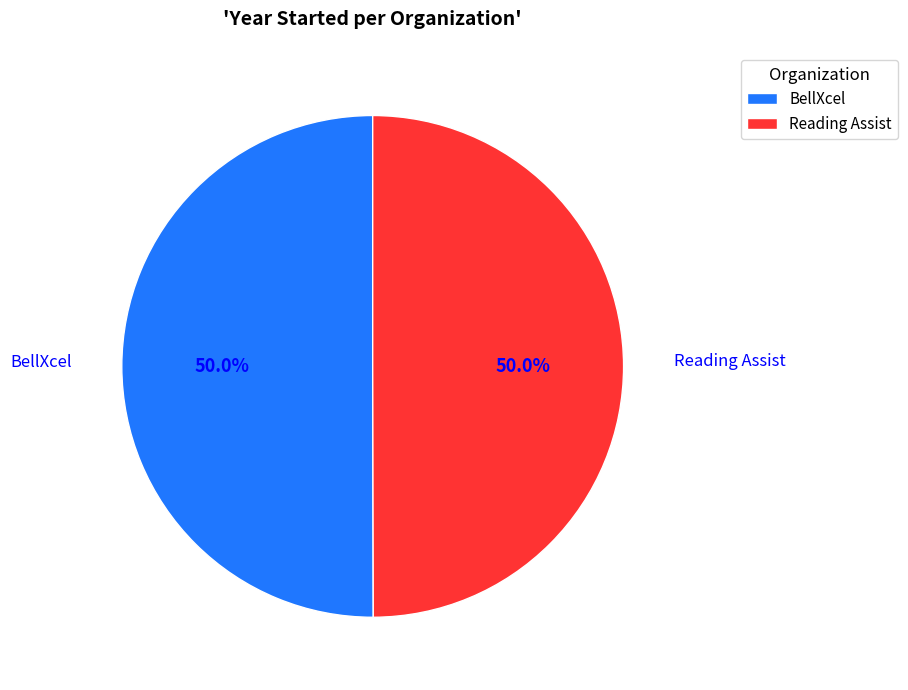

To the nearest percent, what portion does BellXcel represent?

50%